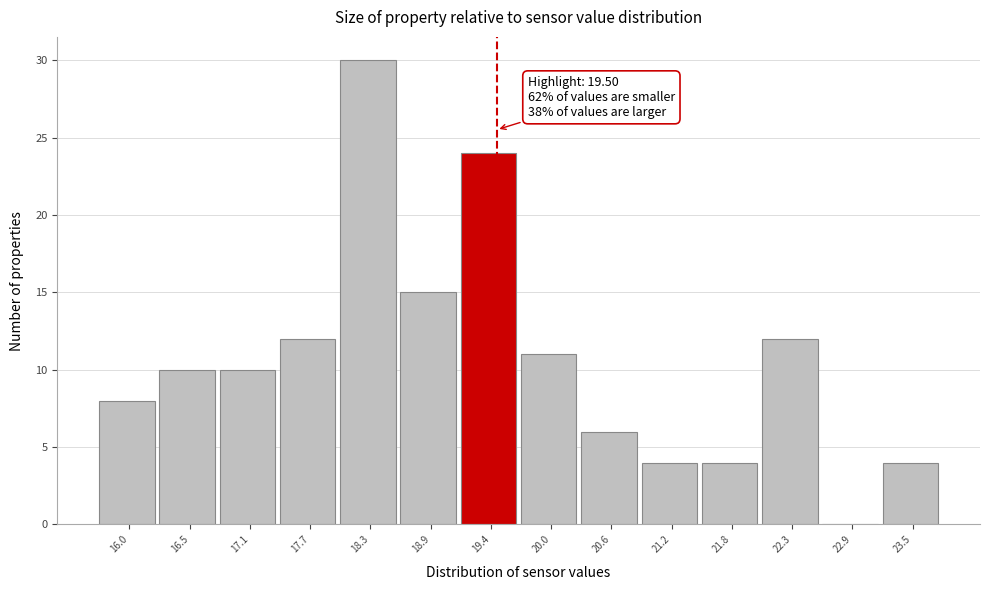

Over which range of the x-axis is the bar tallest?

18.0 to 18.6